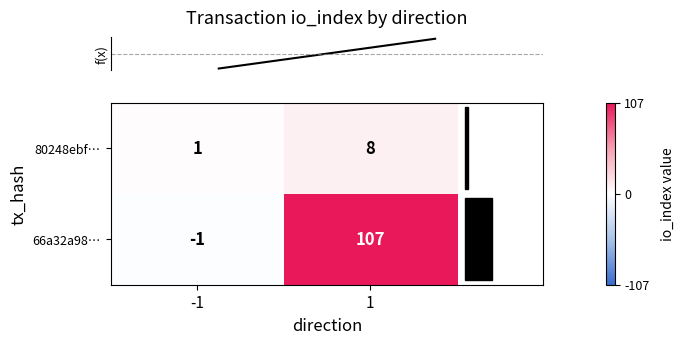

List the series in order of their overall mean, lowest first.

80248ebf…, 66a32a98…